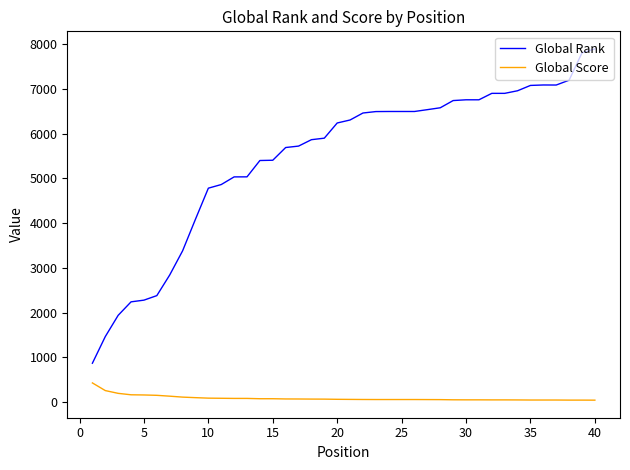

Which series has the widest spread of values?

Global Rank